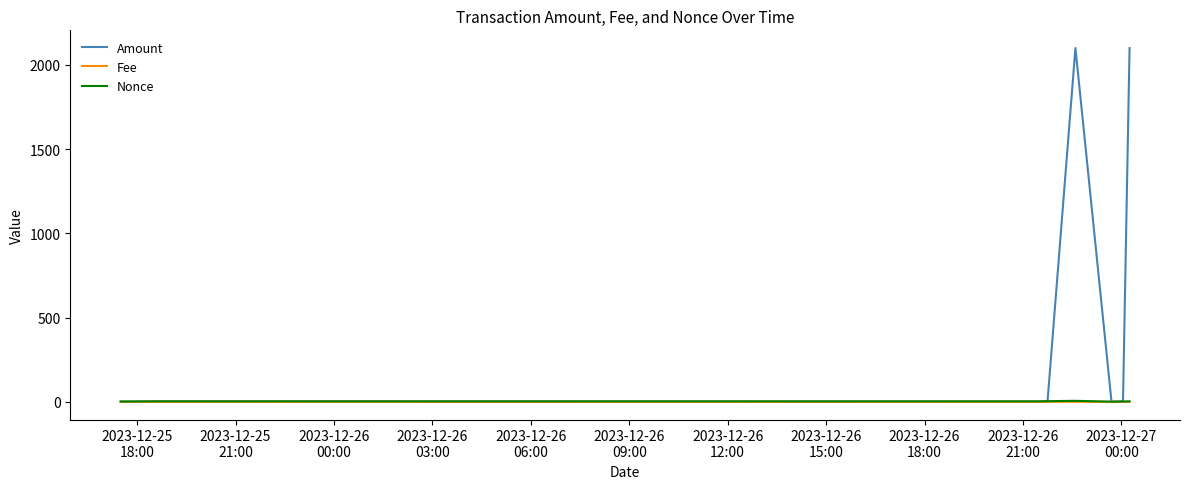

What is the greatest value displayed?

2100.0